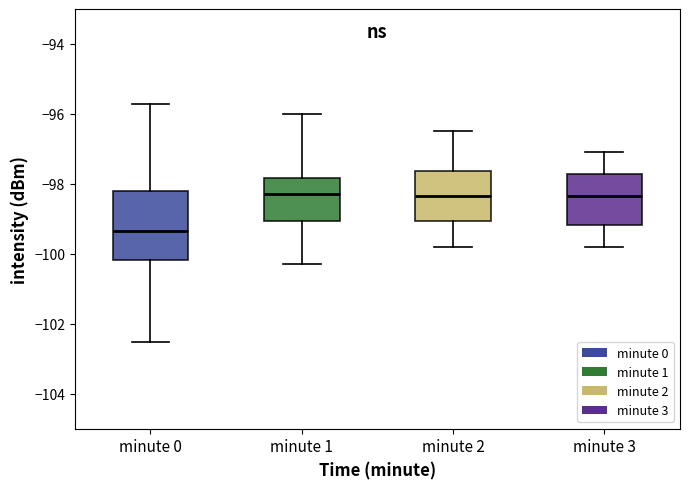

Reading left to right, transcribe this box plot: for each box, give where its median line is, the range the box spans, and where its two whiskers end, as read against the y-axis. The values are not printed on the chart, so give them approximately, as read against the axis.

minute 0: median -99.4, box -100.2 to -98.2, whiskers -102.6 to -95.8
minute 1: median -98.2, box -99.0 to -97.8, whiskers -100.2 to -96.0
minute 2: median -98.4, box -99.0 to -97.6, whiskers -99.8 to -96.4
minute 3: median -98.4, box -99.2 to -97.8, whiskers -99.8 to -97.0